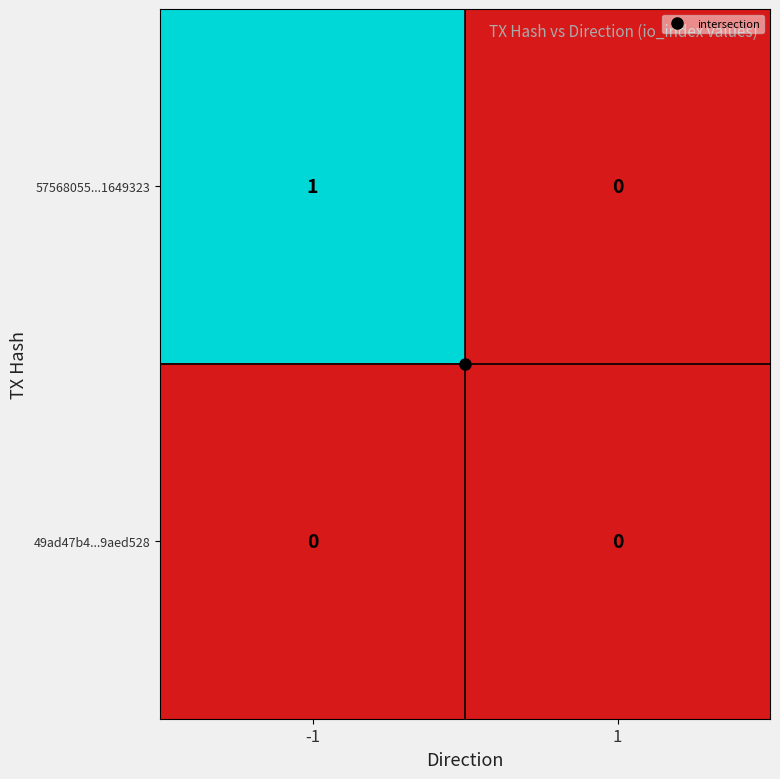

Which series has the largest total across all categories?

57568055...1649323